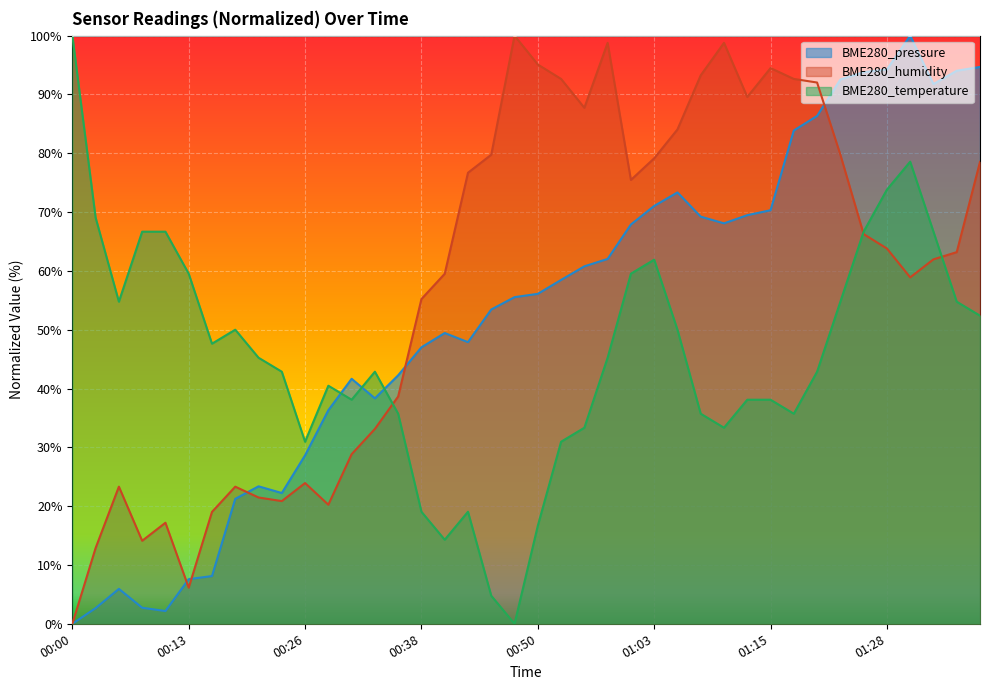

How many categories are shown in the chart?

40